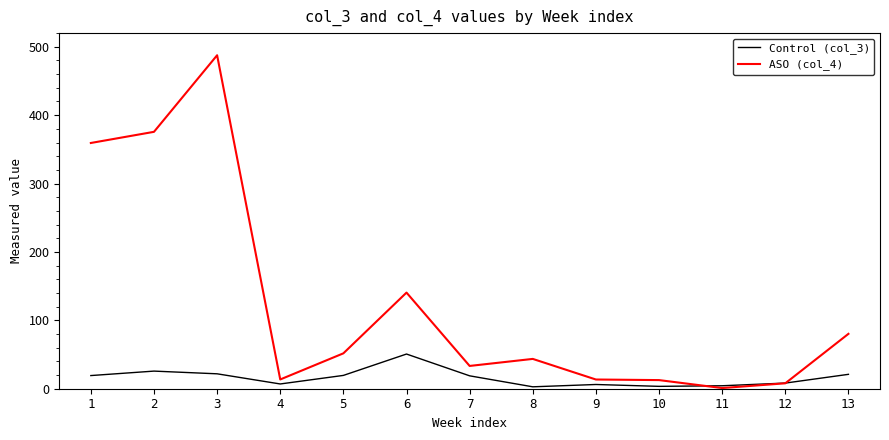

At which category is the sum across all series the highest?

3